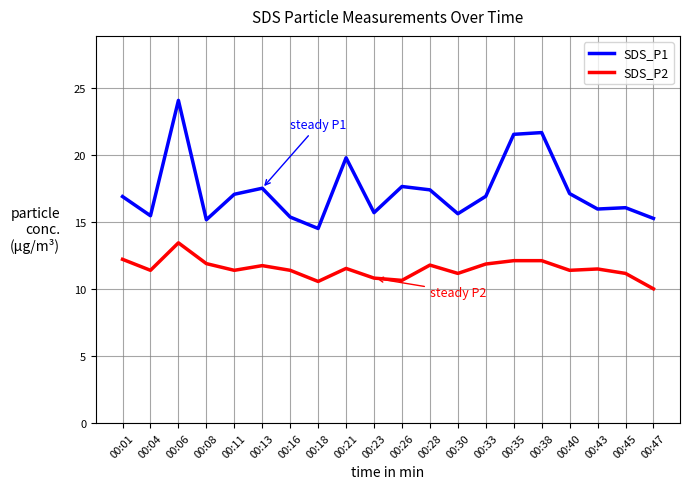

True or false: SDS_P2 and SDS_P1 cross at least once.

False